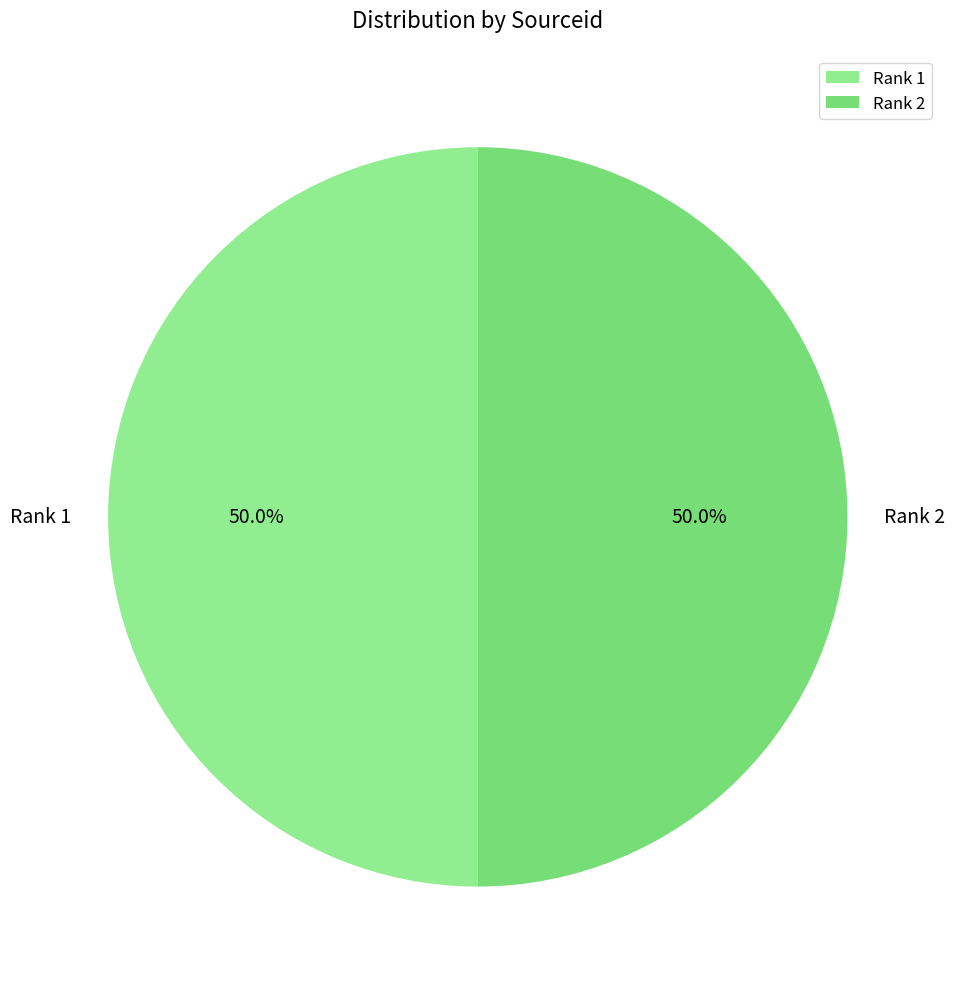

How many slices are in this pie chart?

2